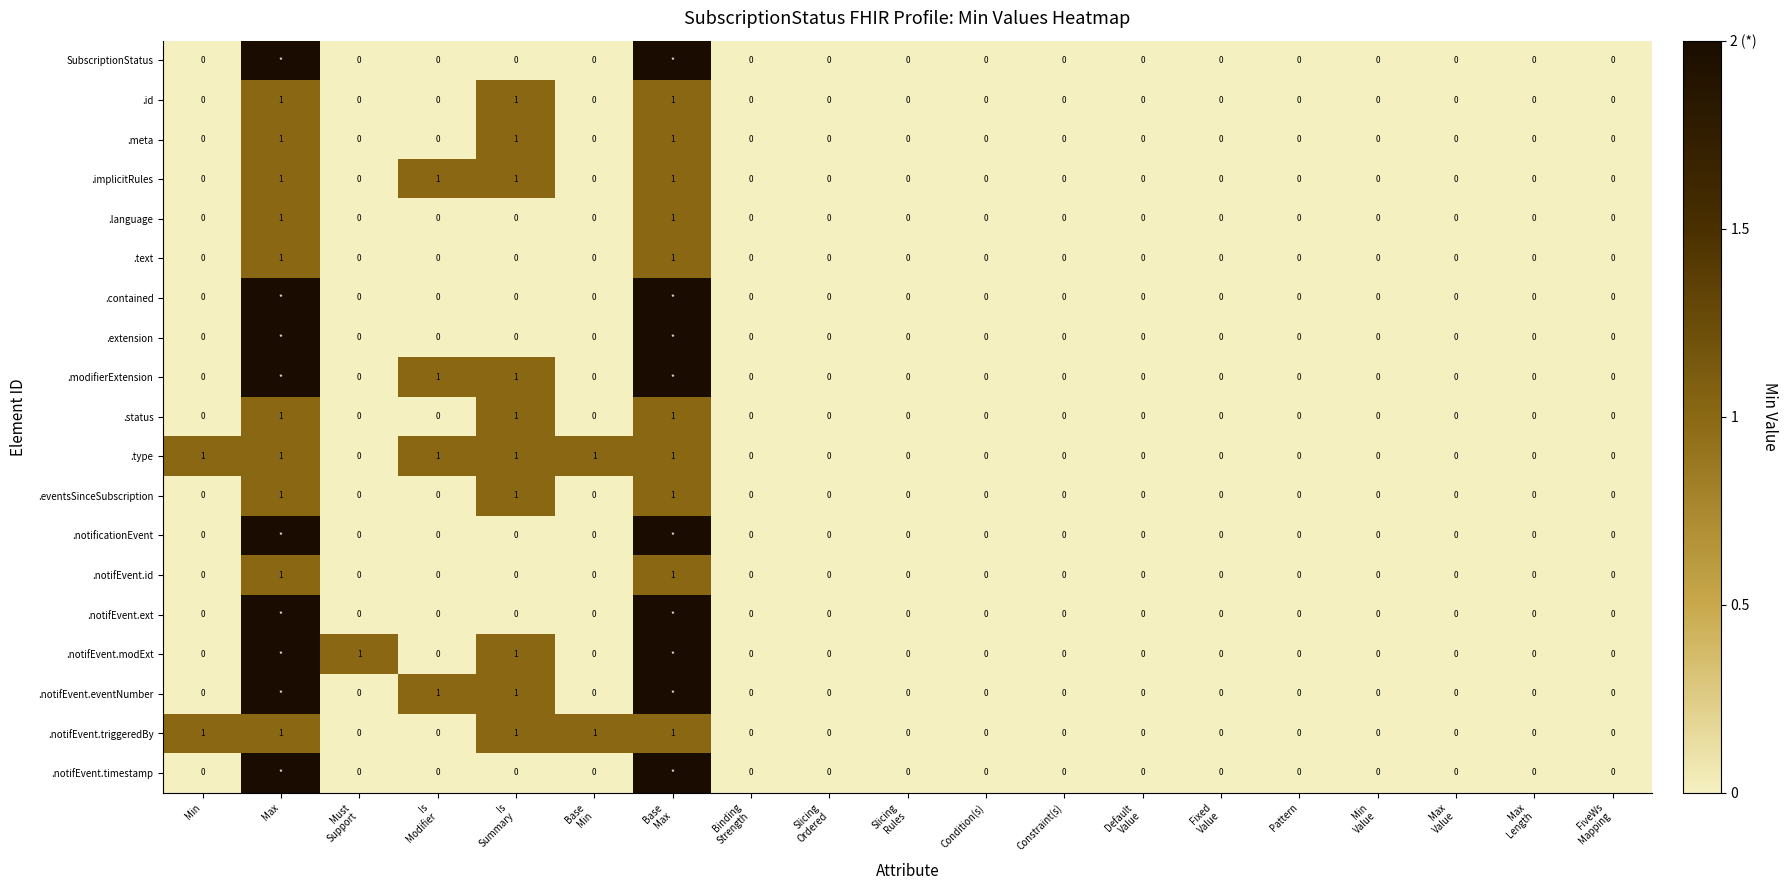

What is the sum of all .notifEvent.triggeredBy values?

5